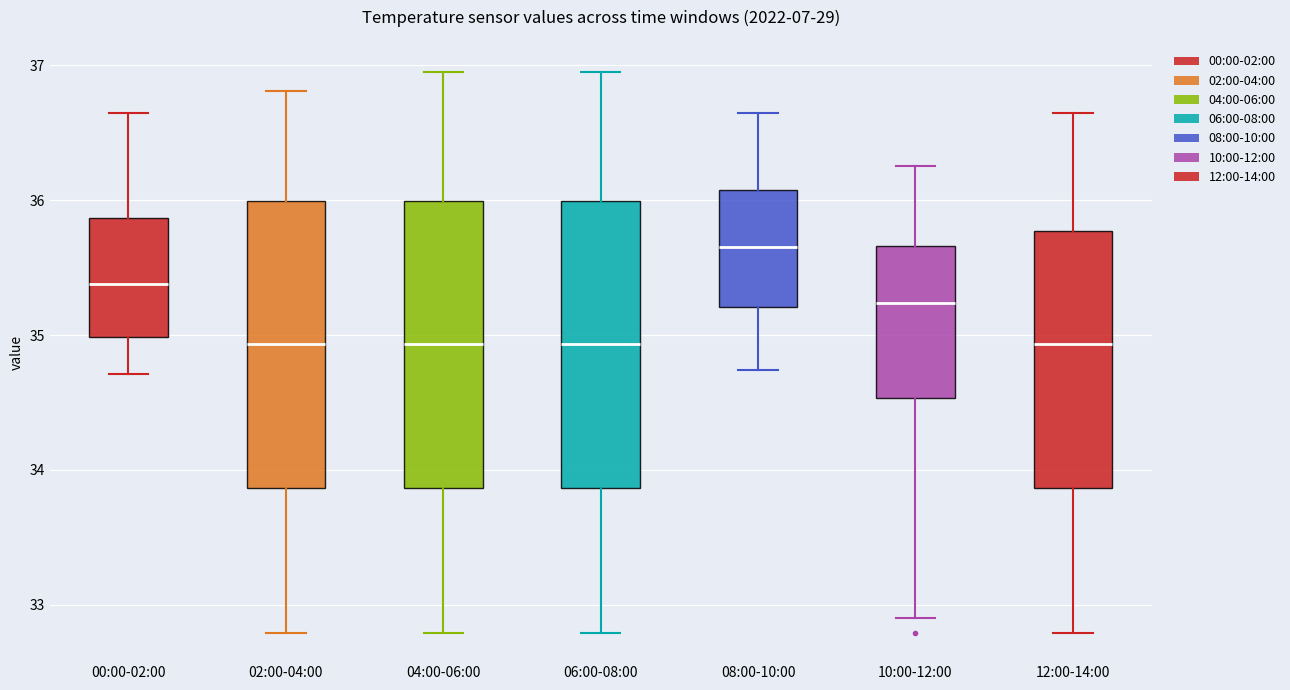

Where does the upper whisker of the box for 06:00-08:00 end on the y-axis? The values are not printed on the chart, so give them approximately, as read against the axis.

37.0